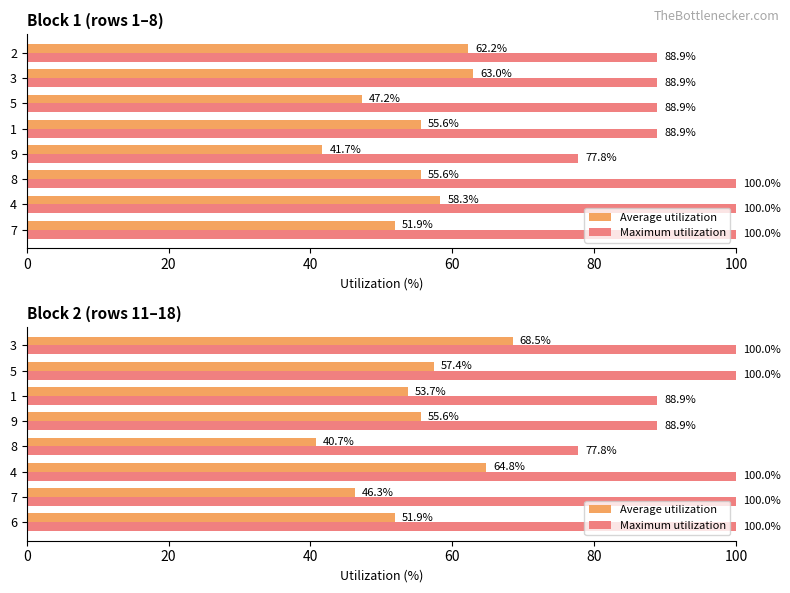

Which series has the largest total across all categories?

Maximum utilization